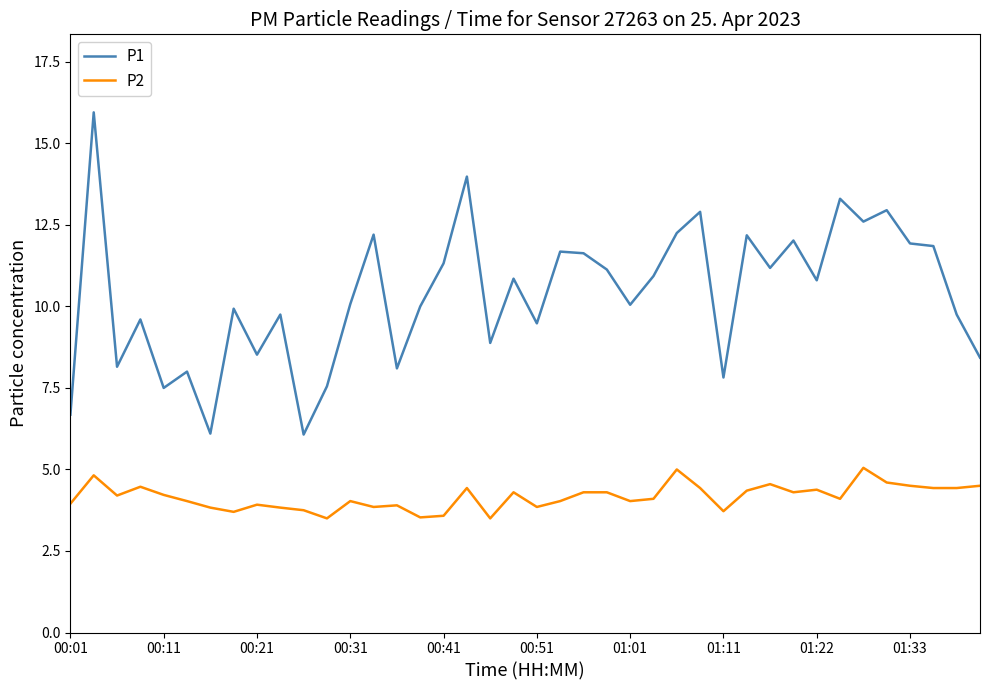

Rank the series by their maximum value, from highest to lowest.

P1, P2